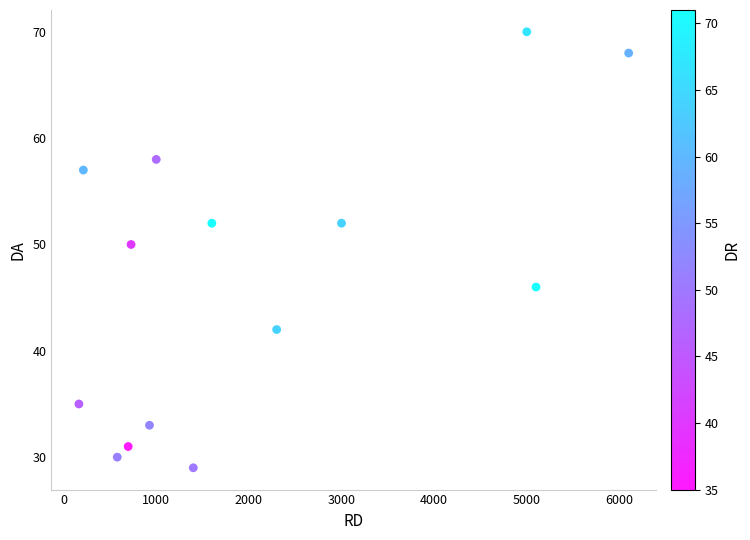

What is the range of X values (max minus min)?

5935